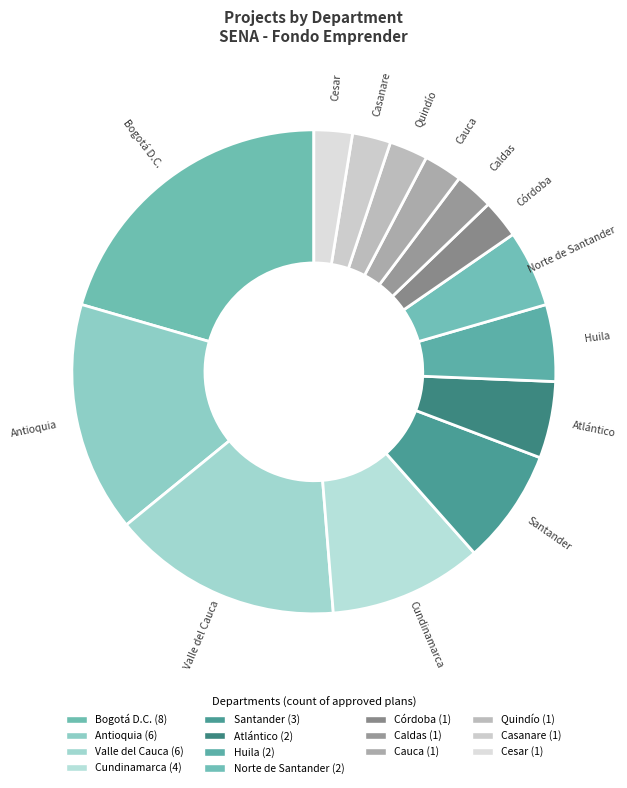

Is there a majority slice in this chart?

No